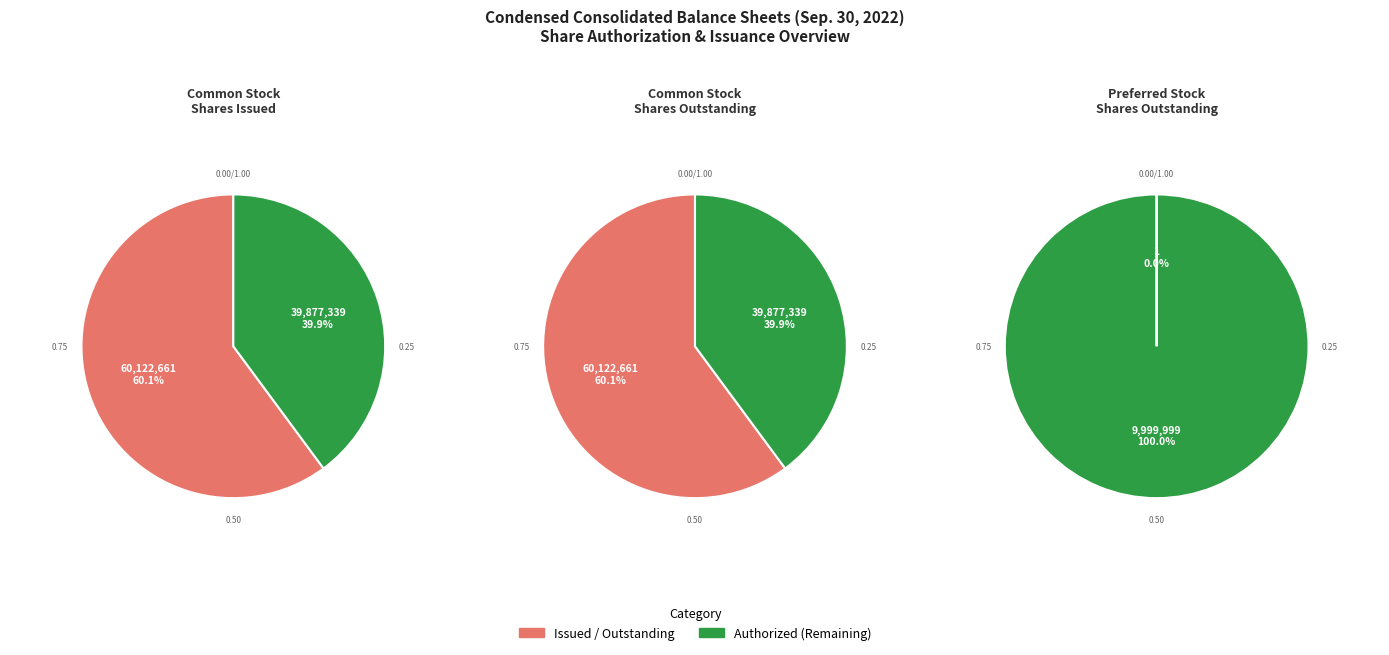

Approximately how many times larger is the value at Common stock, shares issued compared to Common stock, shares outstanding?

1.0